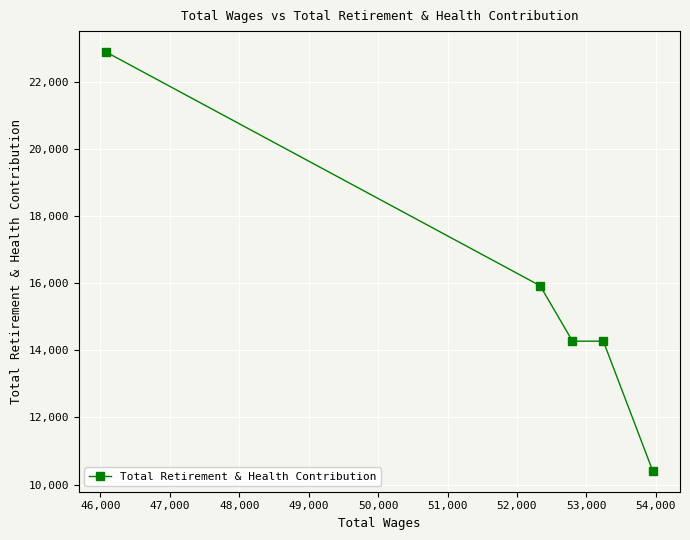

What is the value of the 4th point from the left?

14272